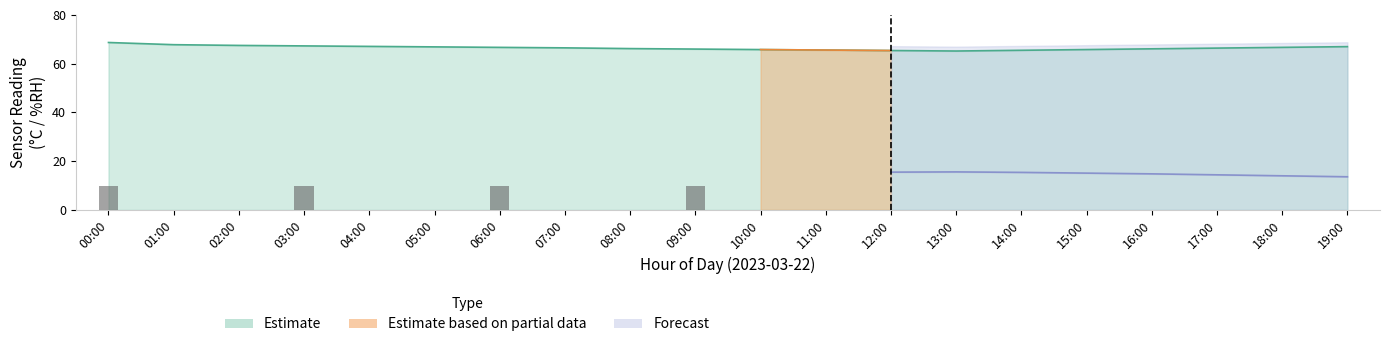

True or false: humidity_upper has a value of 94.2 at 09:00.

False